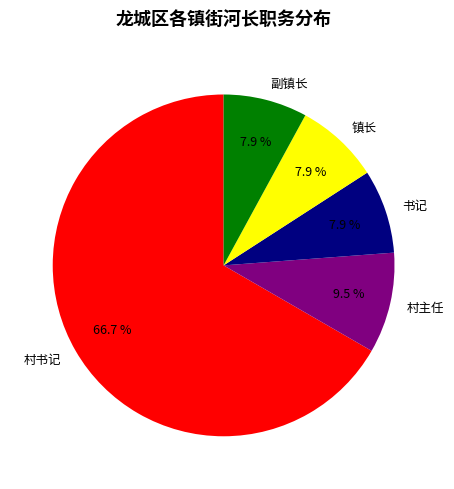

Between 村主任 and 镇长, which is larger?

村主任